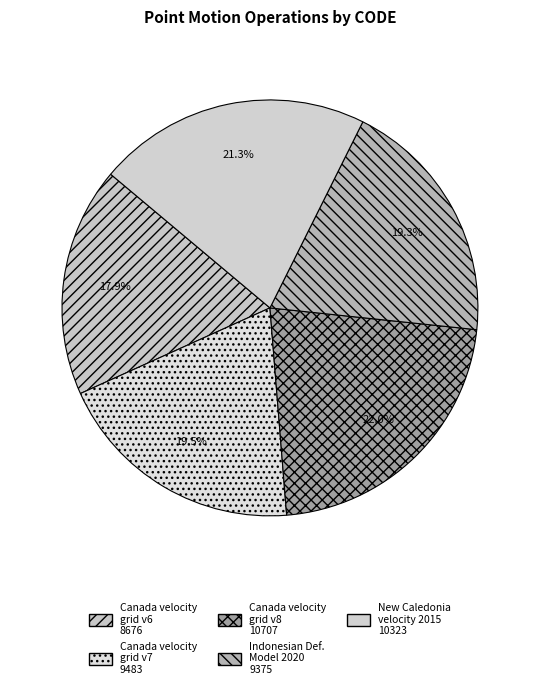

How many segments does this pie chart have?

5